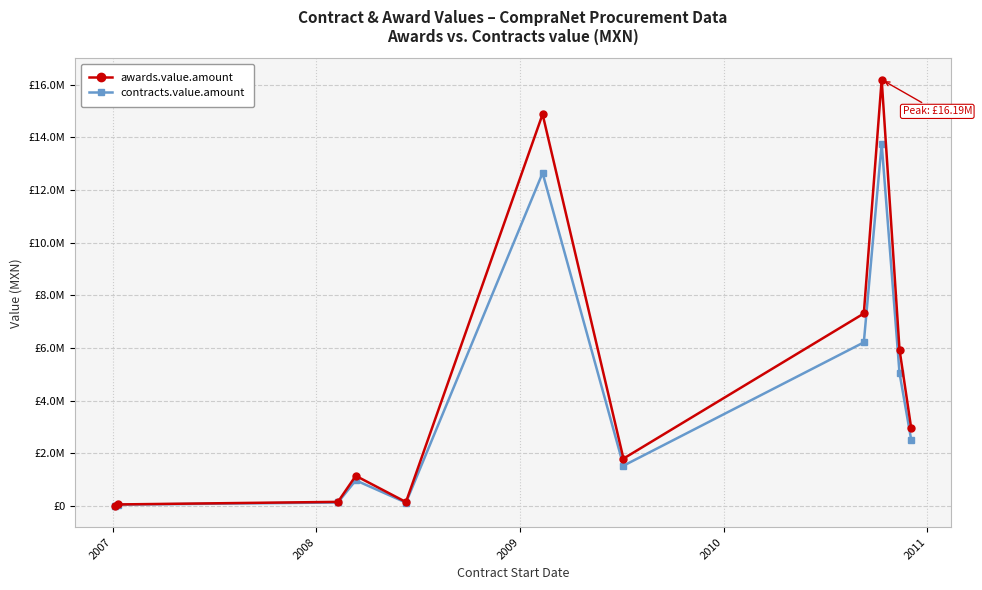

List the series in order of their peak value, highest first.

awards.value.amount, contracts.value.amount